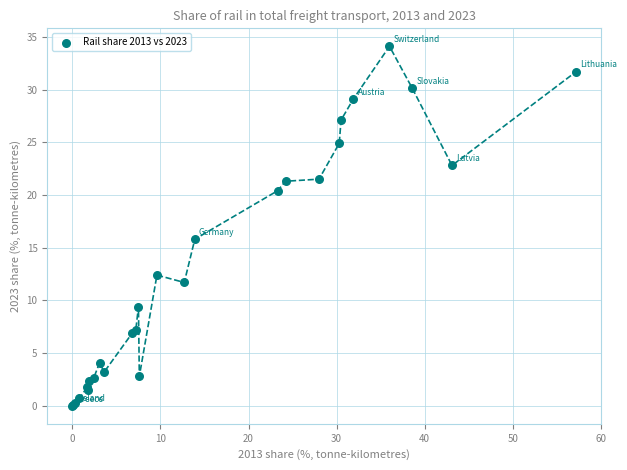

What Y value in the scatter plot is closest to 17?

15.8